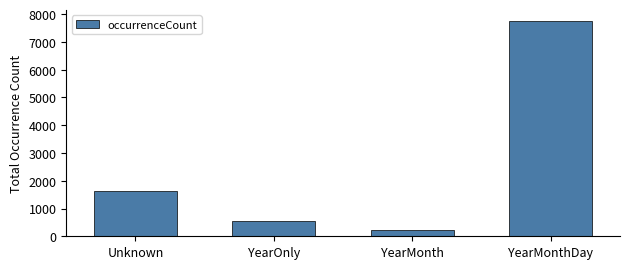

Which label corresponds to the smallest value in the chart?

YearMonth